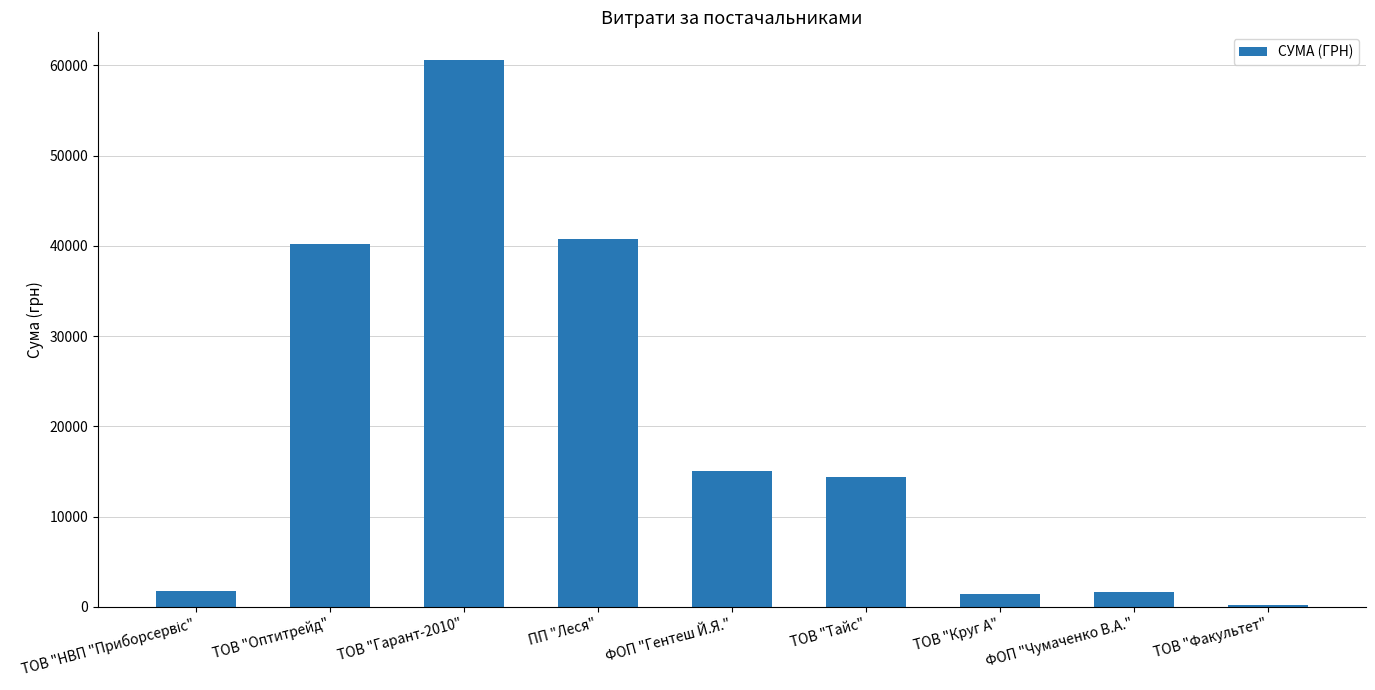

The value at ФОП "Гентеш Й.Я." is 25785.8. True or false?

False